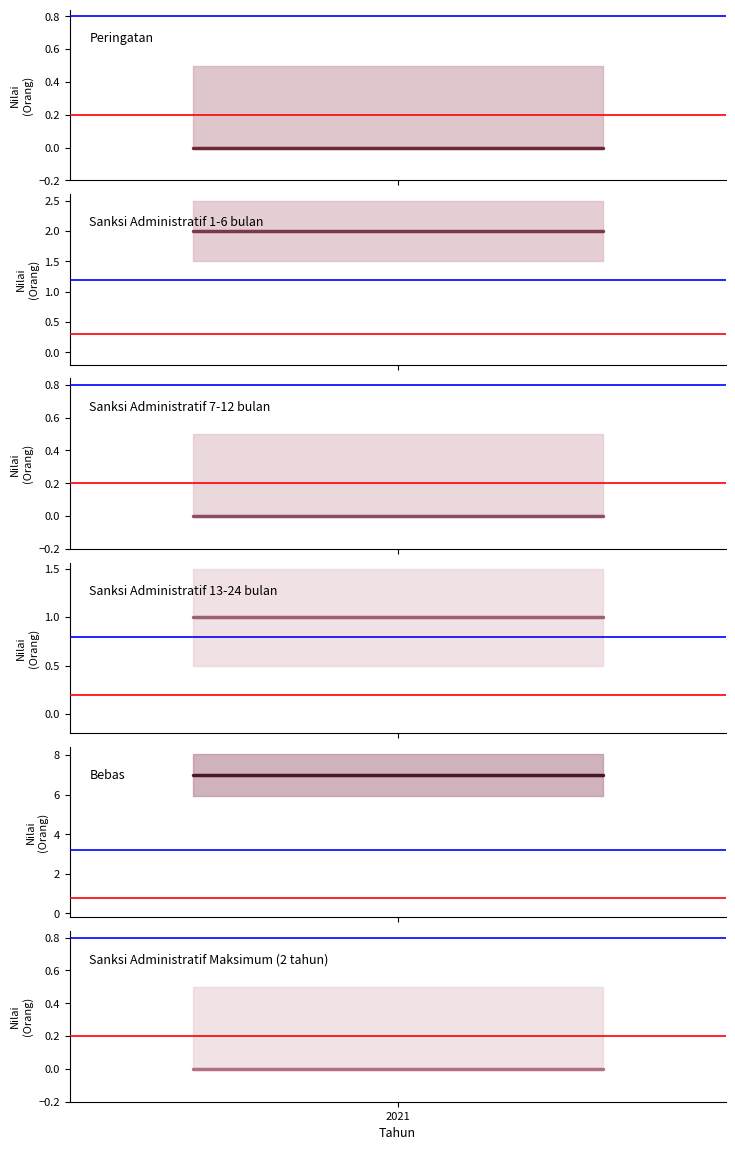

Reading right to left, extract all data points from this chart.

Peringatan: 0	0	0
Sanksi Administratif 1-6 bulan: 2	2	2
Sanksi Administratif 7-12 bulan: 0	0	0
Sanksi Administratif 13-24 bulan: 1	1	1
Bebas: 7	7	7
Sanksi Administratif Maksimum (2 tahun): 0	0	0